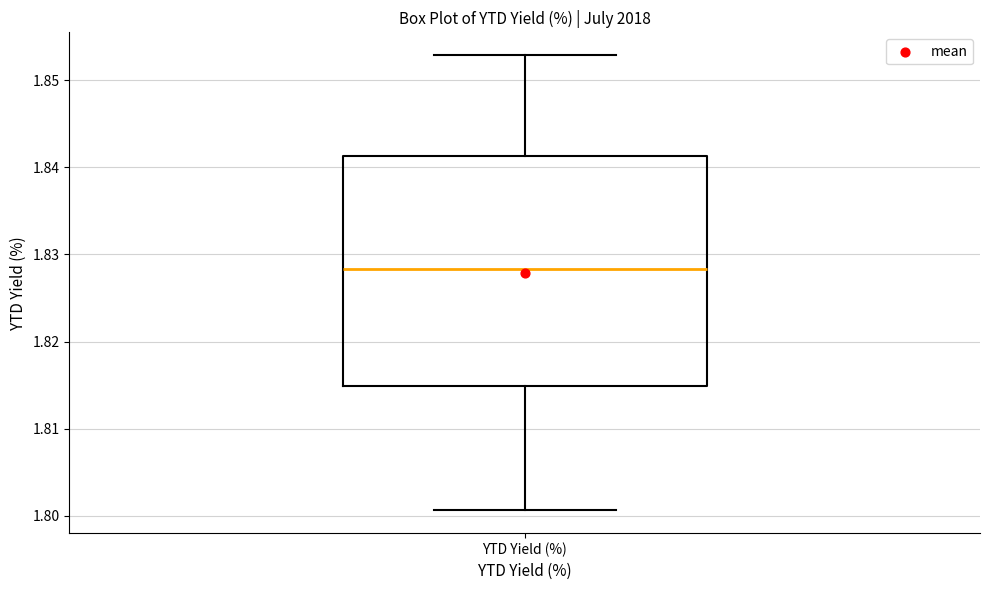

Read this box plot against the y-axis: the position of the median line, the range covered by the box, and the ends of both whiskers. The values are not printed on the chart, so give them approximately, as read against the axis.

median 1.828, box 1.815 to 1.841, whiskers 1.801 to 1.853